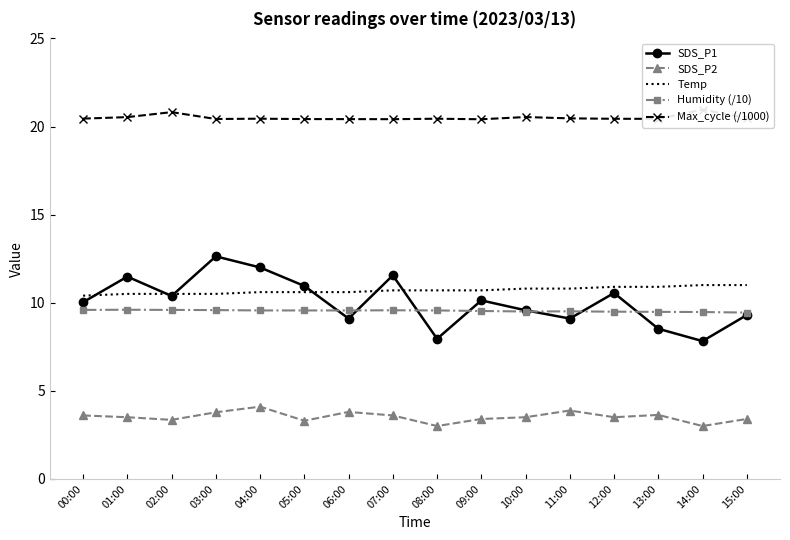

How many lines are shown in the chart?

5